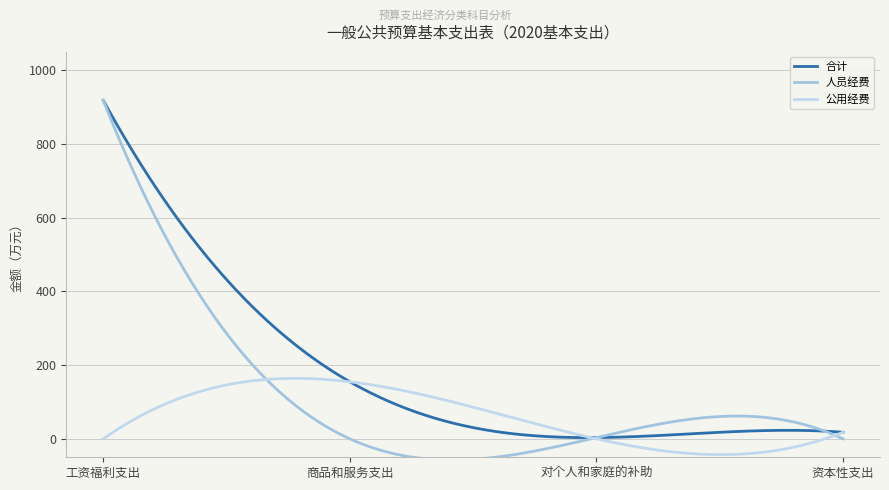

Which series has the widest spread of values?

人员经费